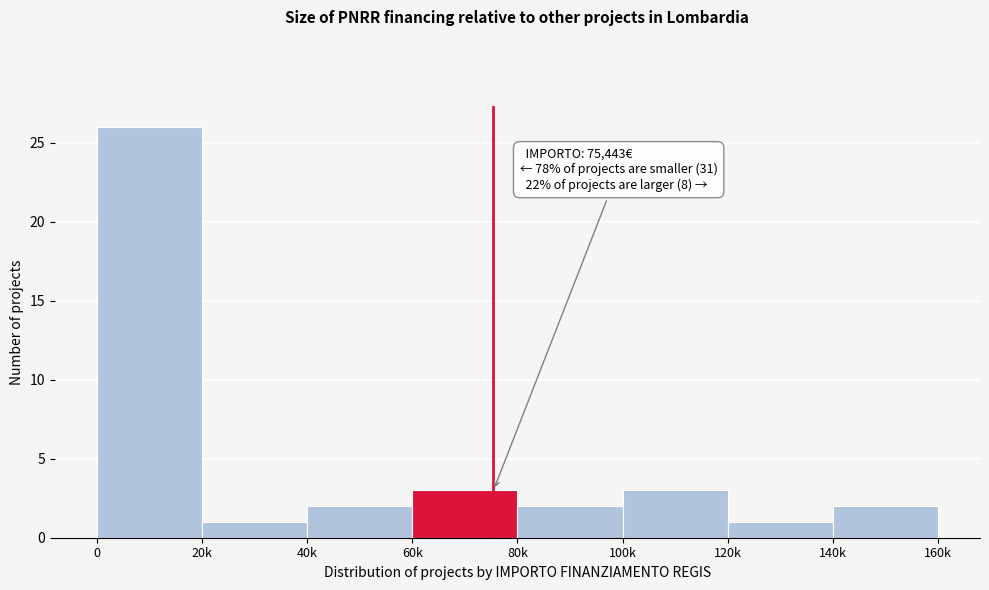

Reading right to left, transcribe all the data shown in this chart.

2	1	3	2	3	2	1	26